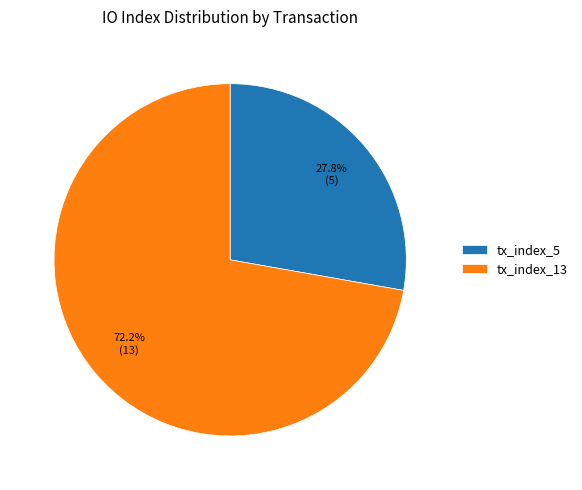

What is the majority slice?

tx_index_13